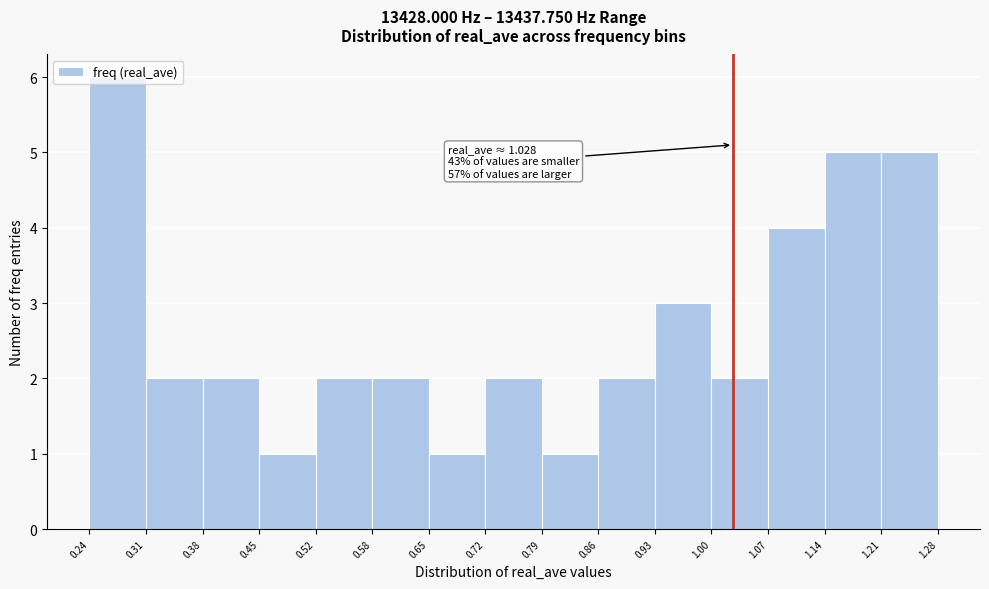

Which range on the x-axis has the tallest bar?

0.24 to 0.31